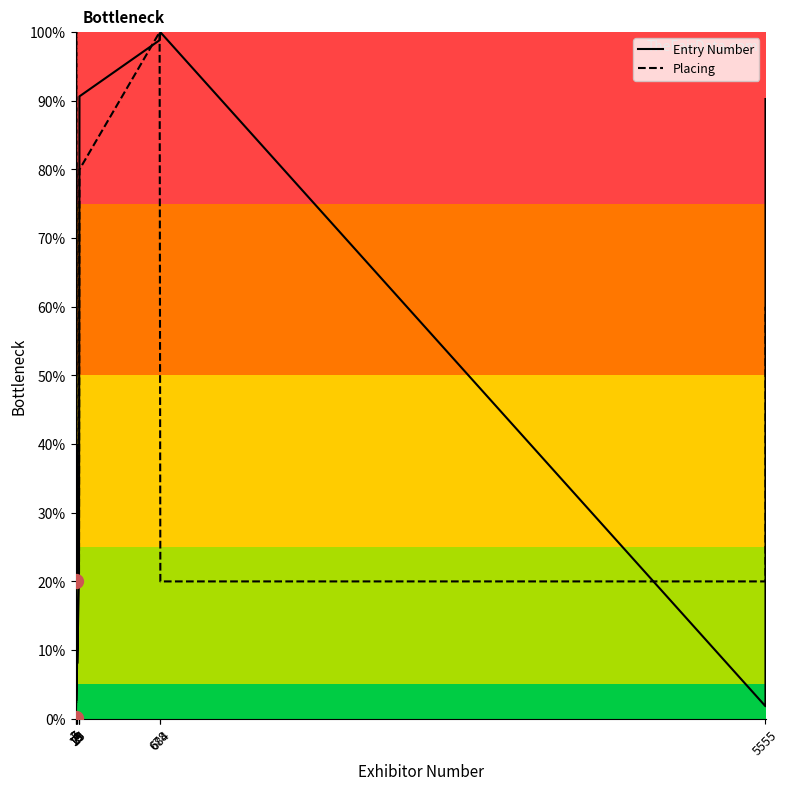

How many lines are shown in the chart?

2